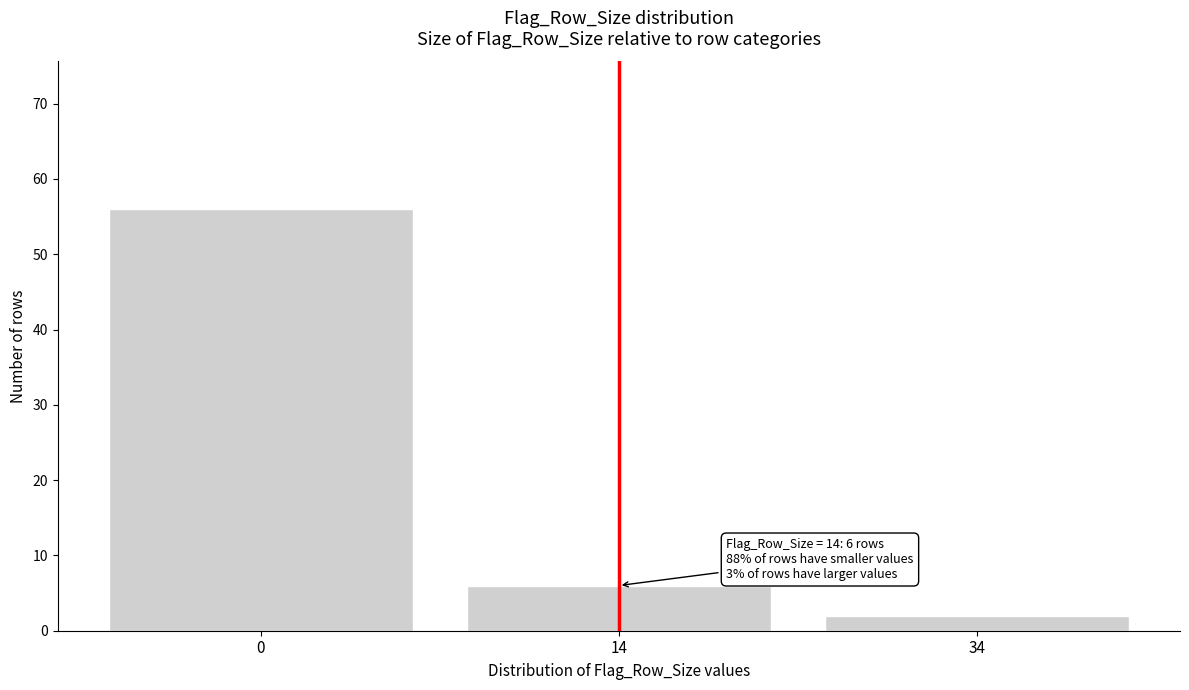

Reading left to right, what are all the values shown in this chart?

0=56	14=6	34=2